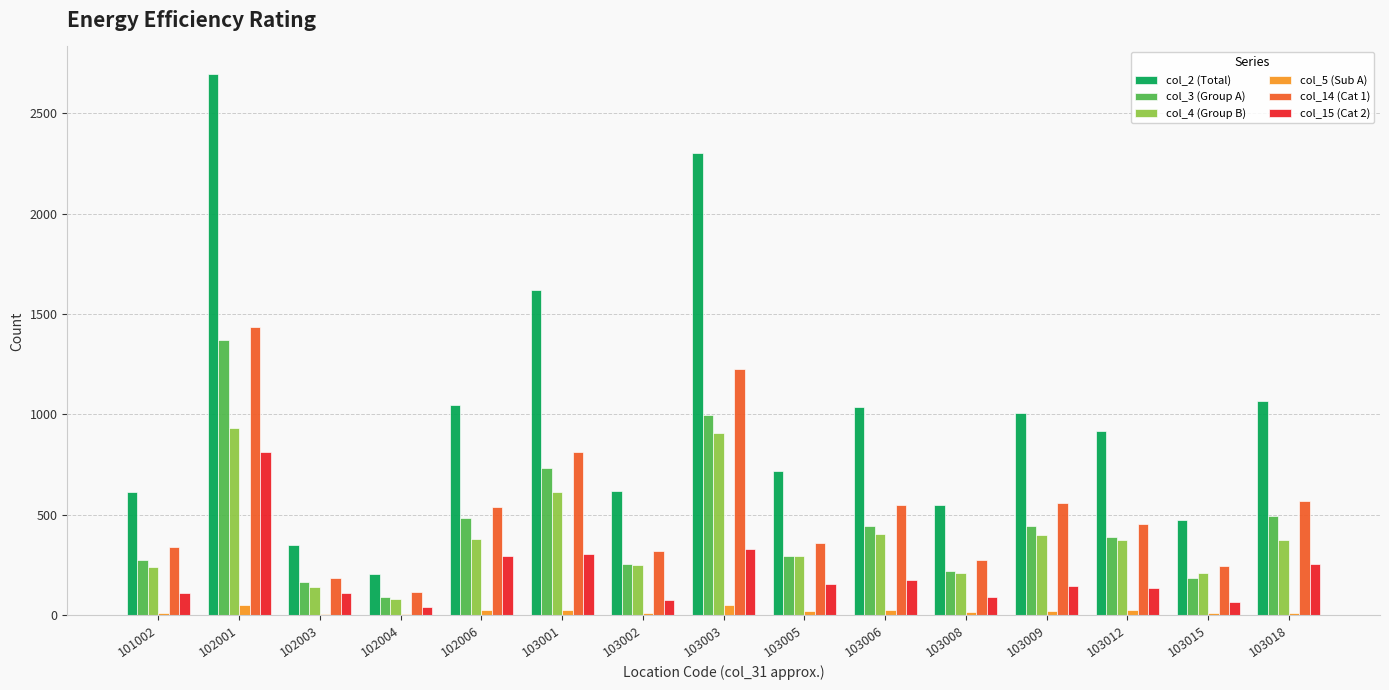

At which category does the chart reach its peak across all series?

102001